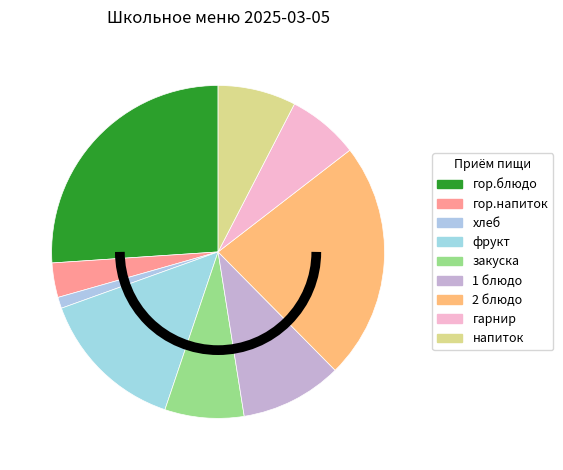

Rank the categories by value from lowest to highest.

хлеб, гор.напиток, гарнир, напиток, закуска, 1 блюдо, фрукт, 2 блюдо, гор.блюдо